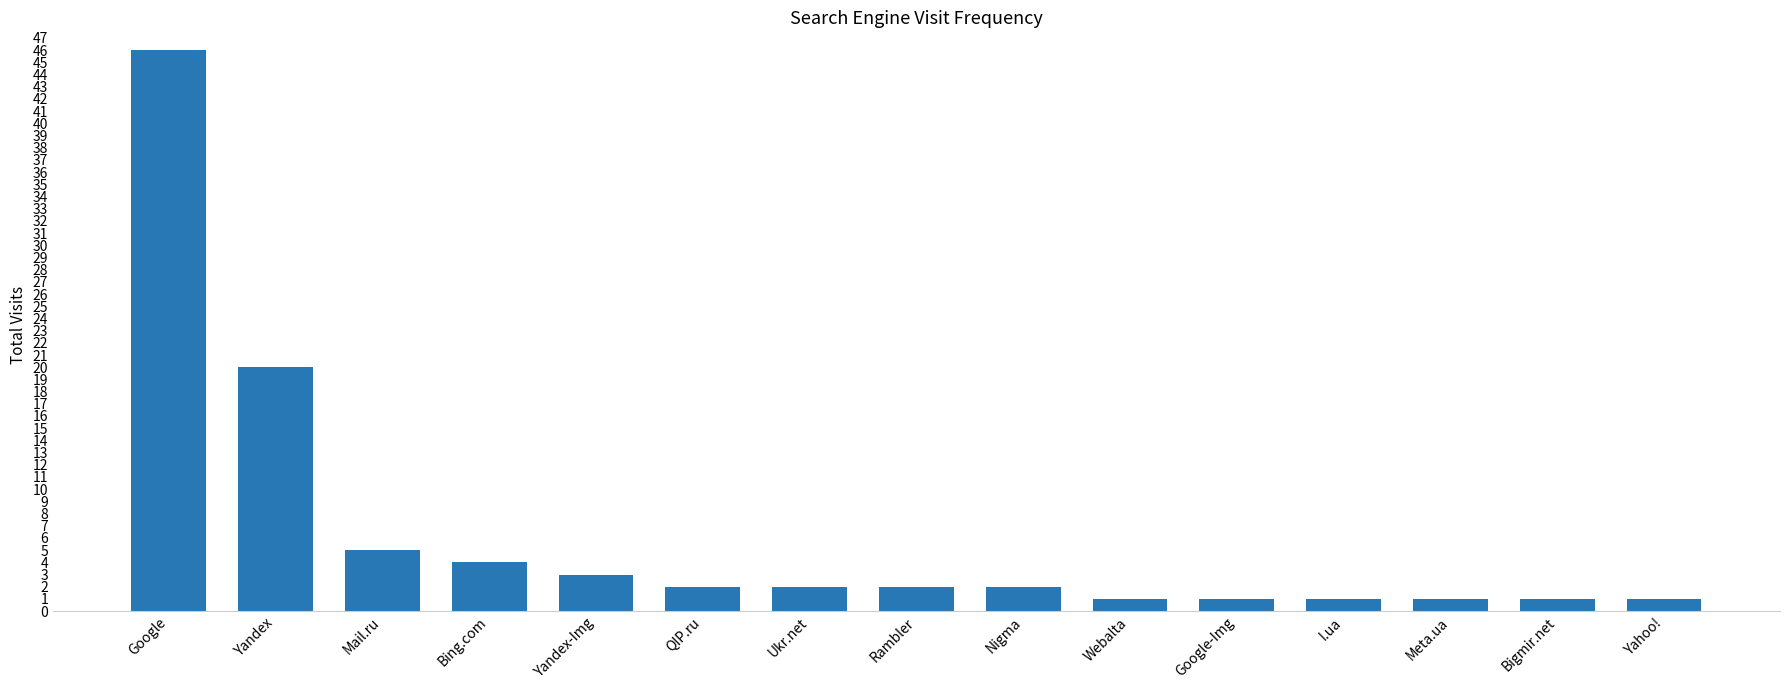

What is the difference between the values at Google and QIP.ru?

44